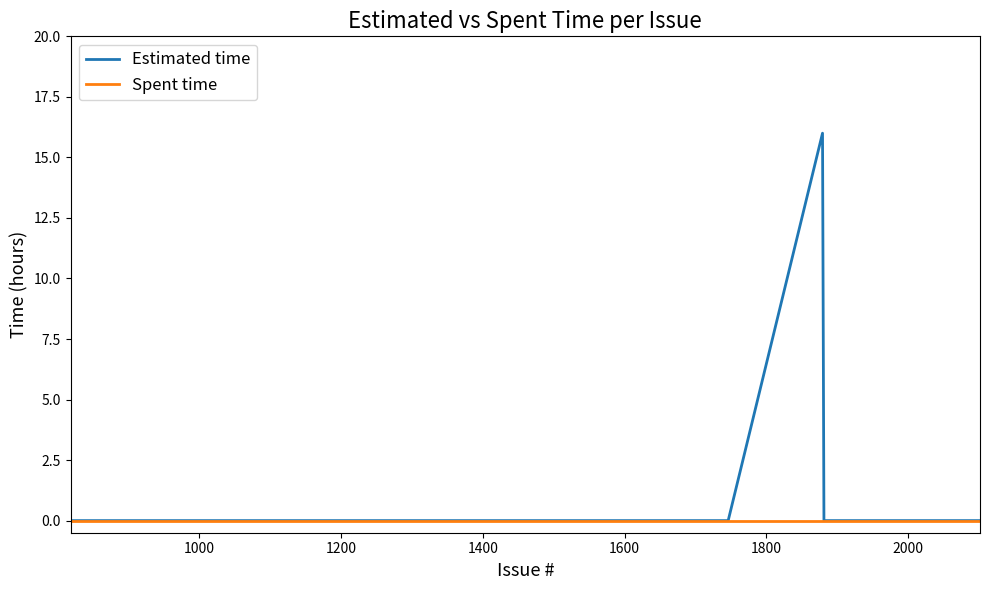

List the series in order of their peak value, lowest first.

Spent time, Estimated time